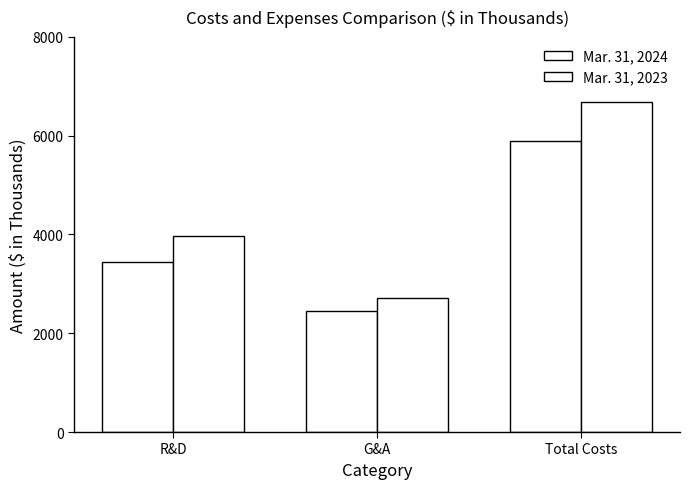

What is the sum of the Mar. 31, 2023 values at G&A and Total Costs?

9394